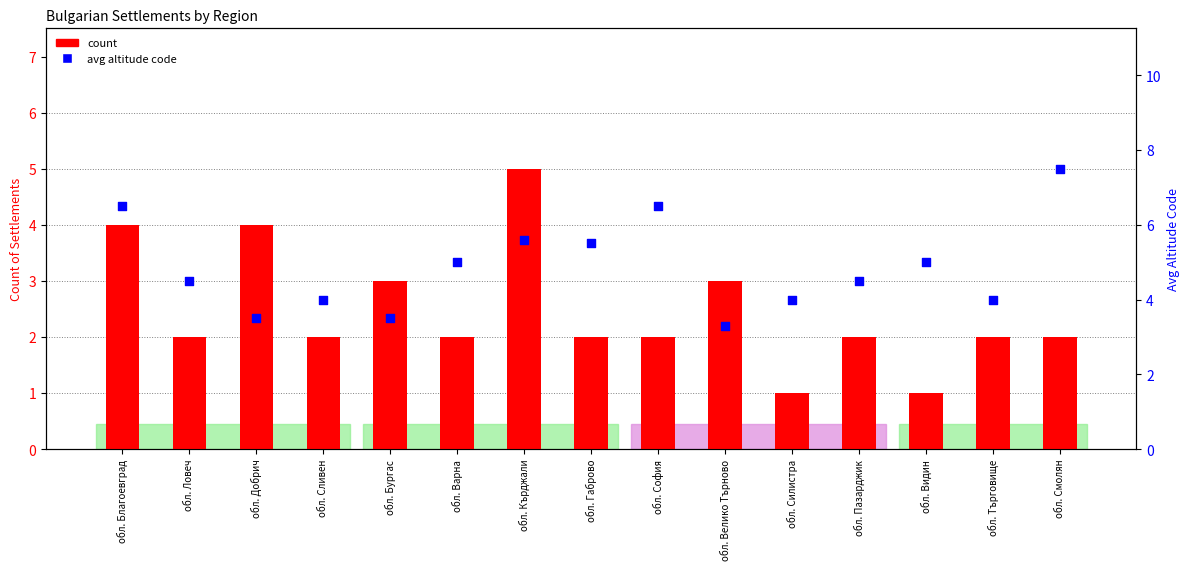

Is the value of avg altitude code at обл. Бургас greater than the value of count at обл. Бургас?

Yes